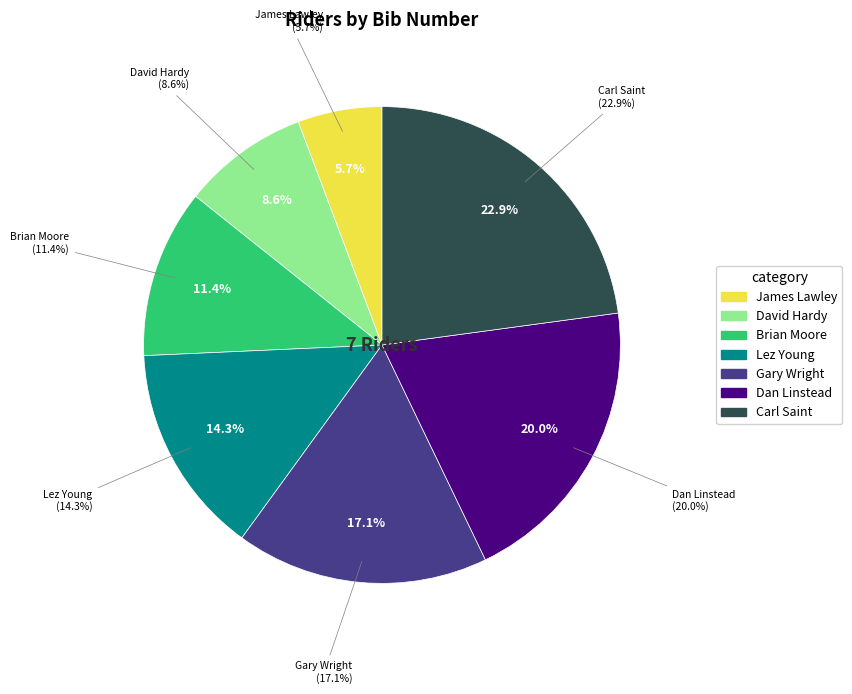

What is the largest slice in the pie chart?

Carl Saint